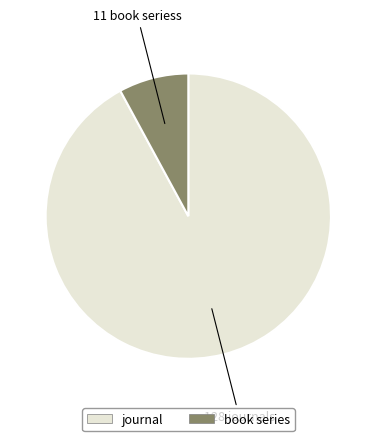

What is the majority slice?

journal